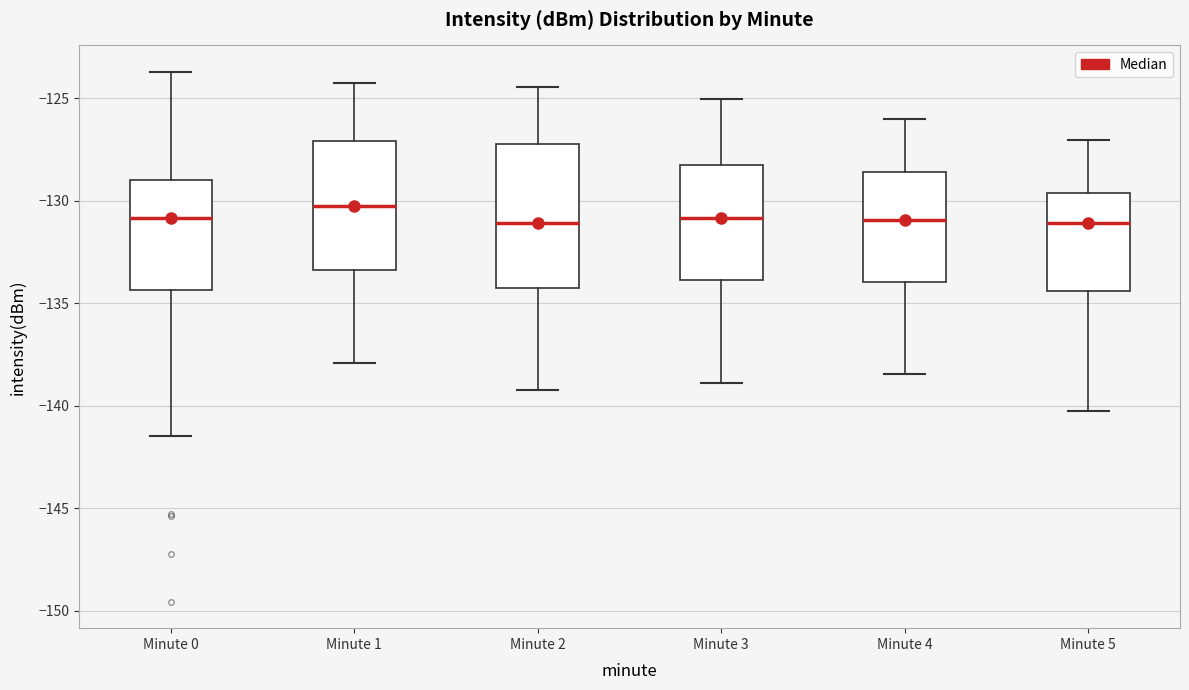

Where is the lower edge of the box for Minute 2 on the y-axis? The values are not printed on the chart, so give them approximately, as read against the axis.

-134.0